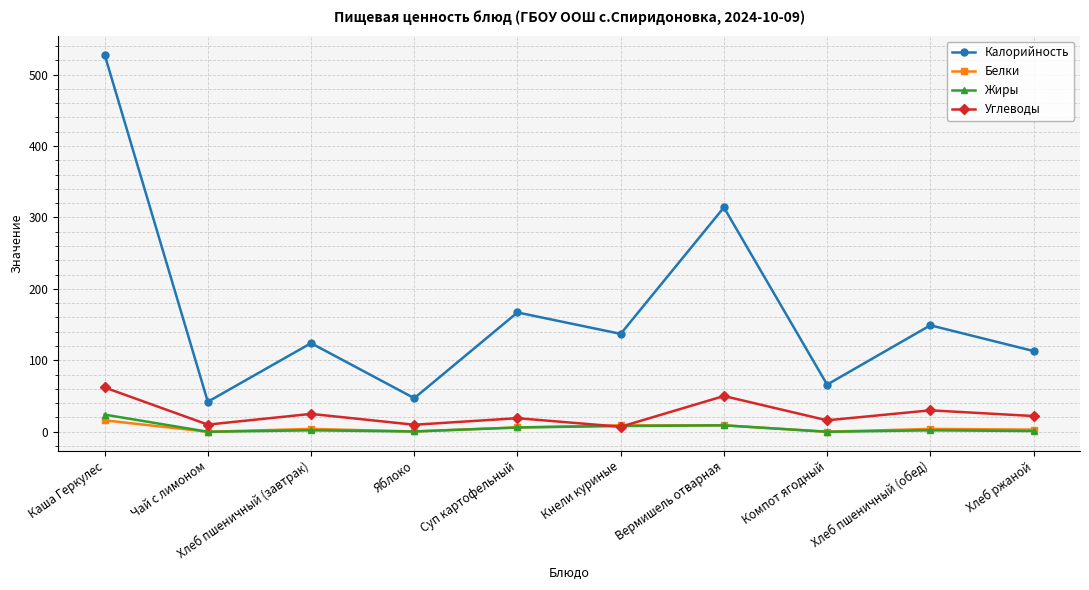

At which category is the sum across all series the highest?

Каша Геркулес